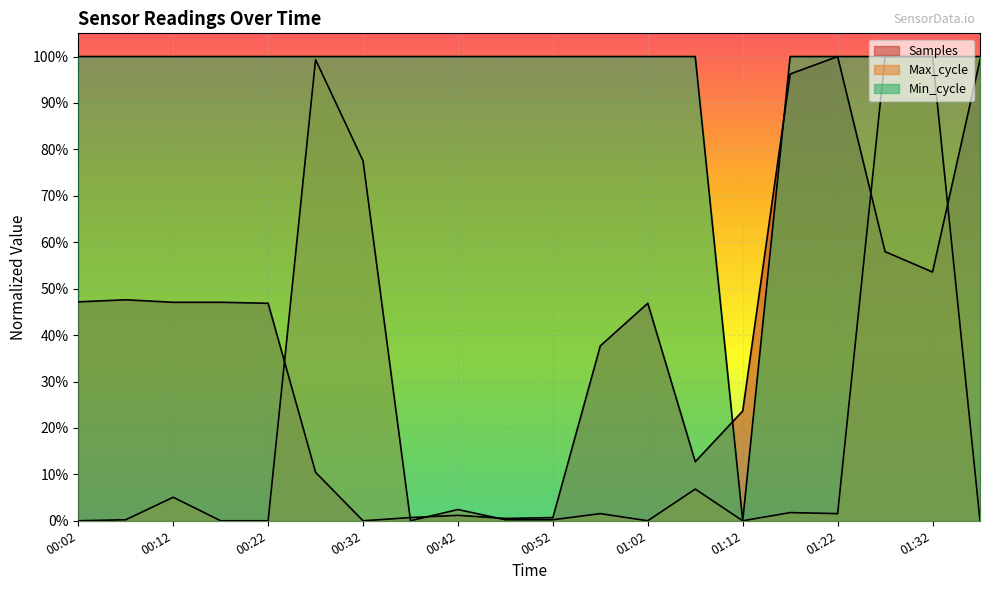

At 01:17, list the series in order from smallest to largest.

Max_cycle, Samples, Min_cycle